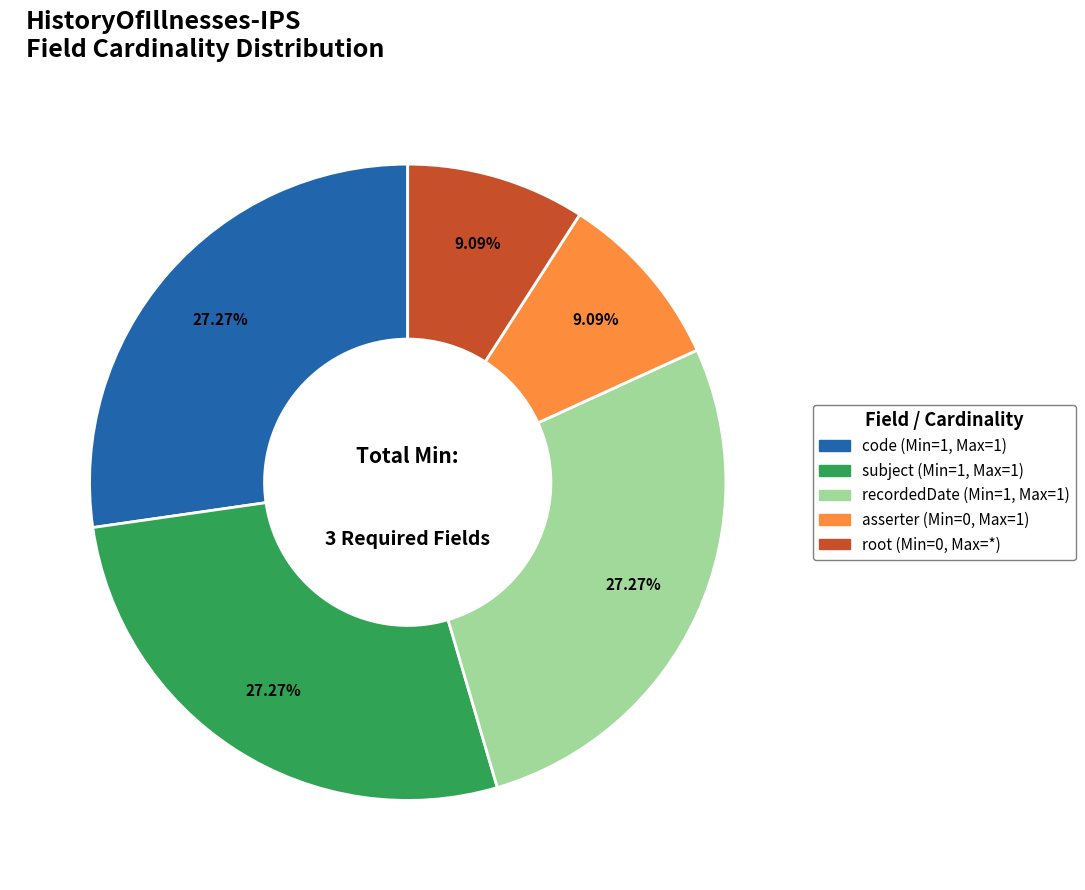

Approximately how many times larger is the value at subject (Min=1, Max=1) compared to root (Min=0, Max=*)?

3.0